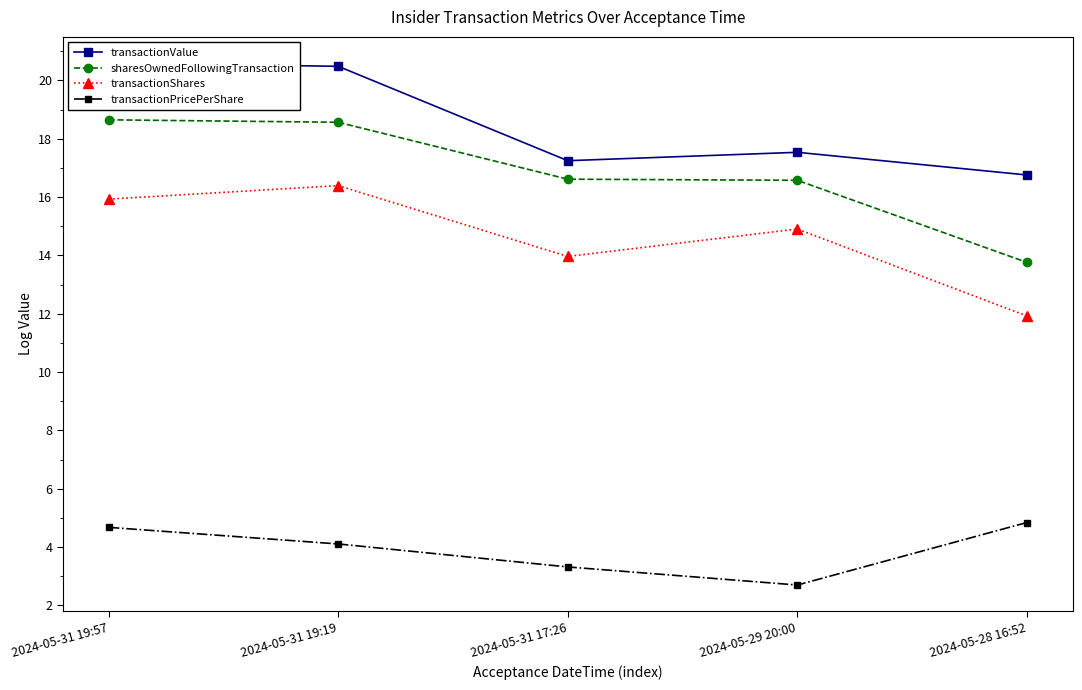

Between 2024-05-31 19:57 and 2024-05-29 20:00, which is larger?

2024-05-31 19:57